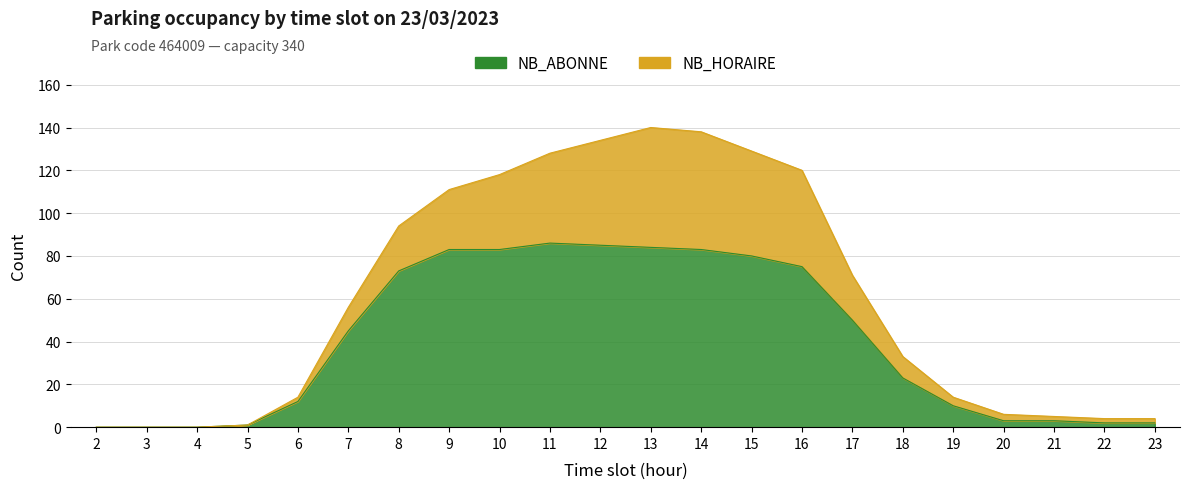

True or false: the data has more than 2 interior local peaks.

False